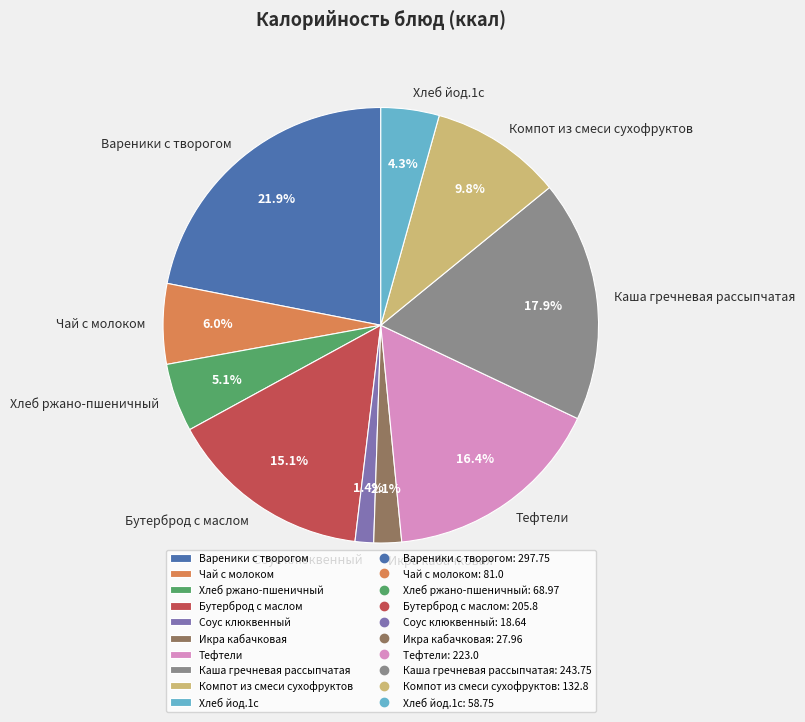

Between Каша гречневая рассыпчатая and Вареники с творогом, which is larger?

Вареники с творогом